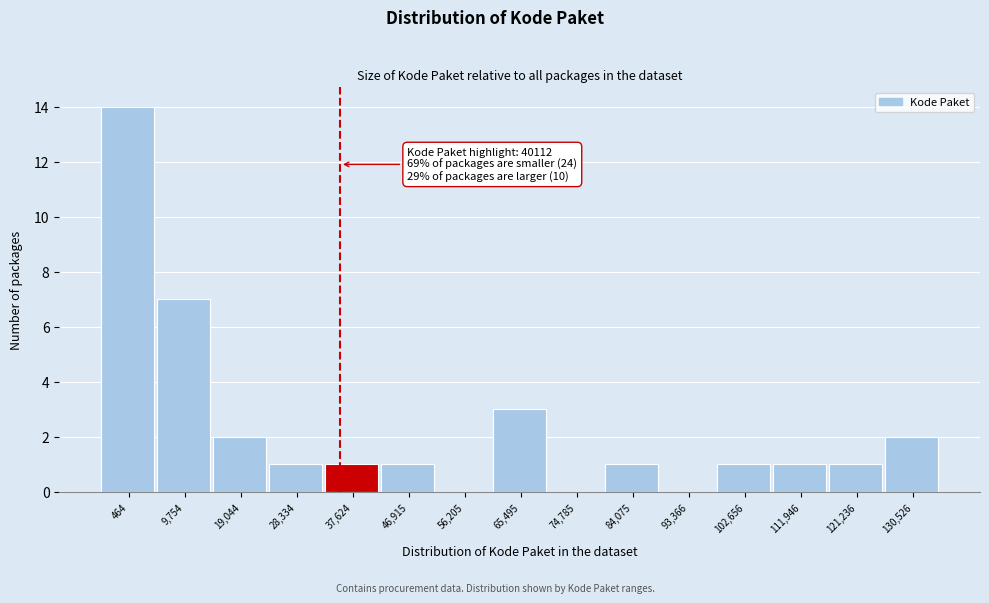

Reading right to left, transcribe all the data shown in this chart.

130,526=2	121,236=1	111,946=1	102,656=1	93,366=0	84,075=1	74,785=0	65,495=3	56,205=0	46,915=1	37,624=1	28,334=1	19,044=2	9,754=7	464=14